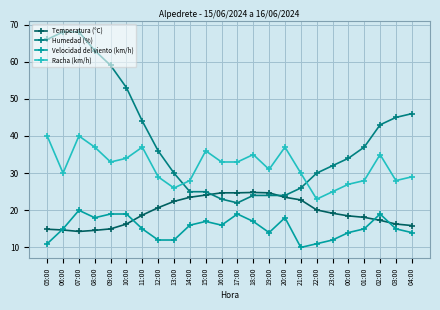

Between 23:00 and 01:00, which series saw the biggest shift?

Humedad (%)